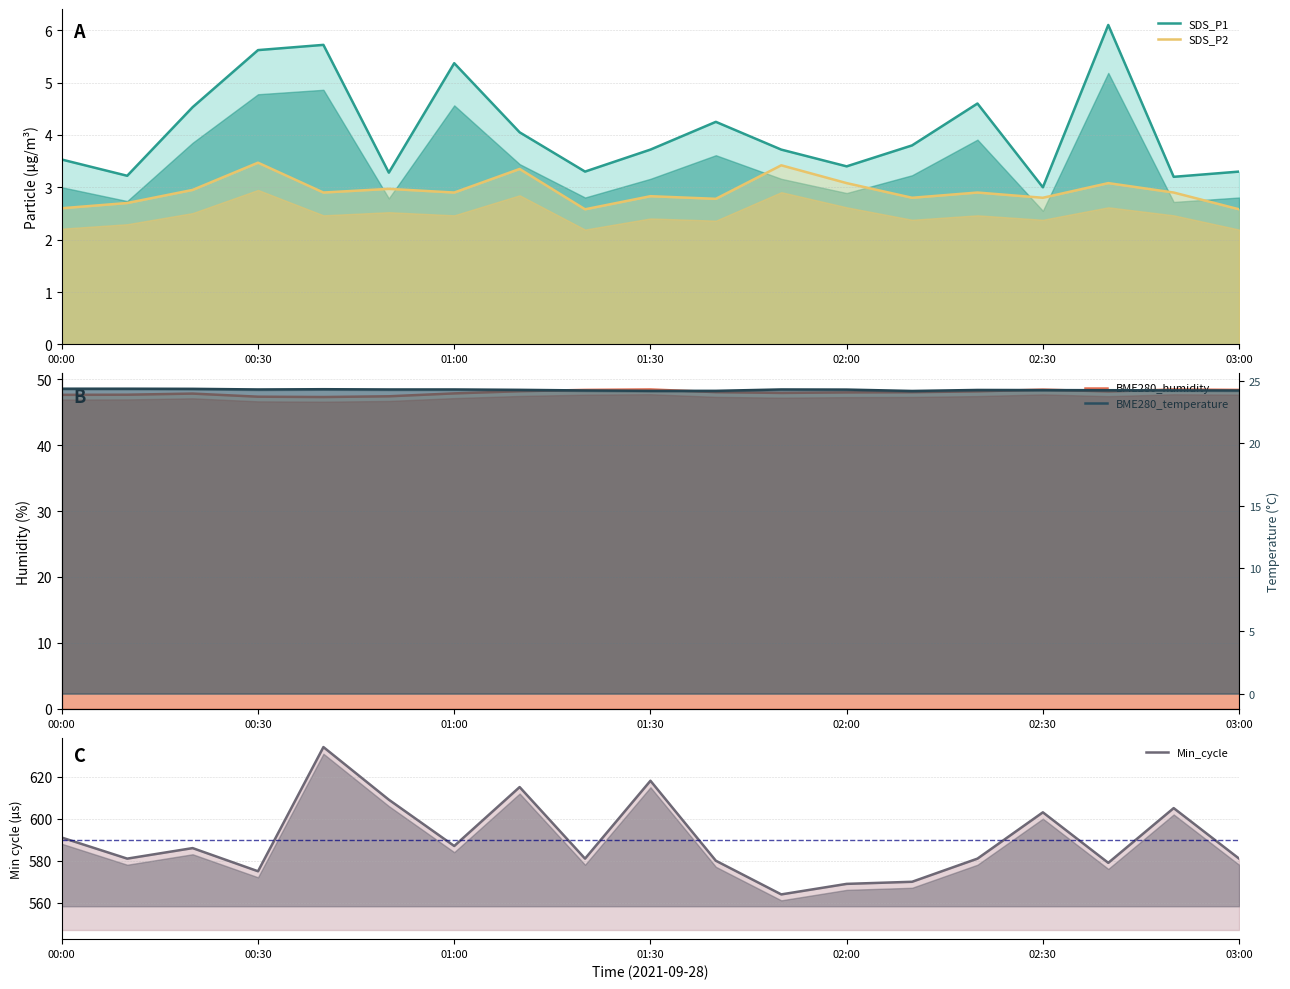

True or false: BME280_temperature has more than 0 points higher than both neighbors.

True